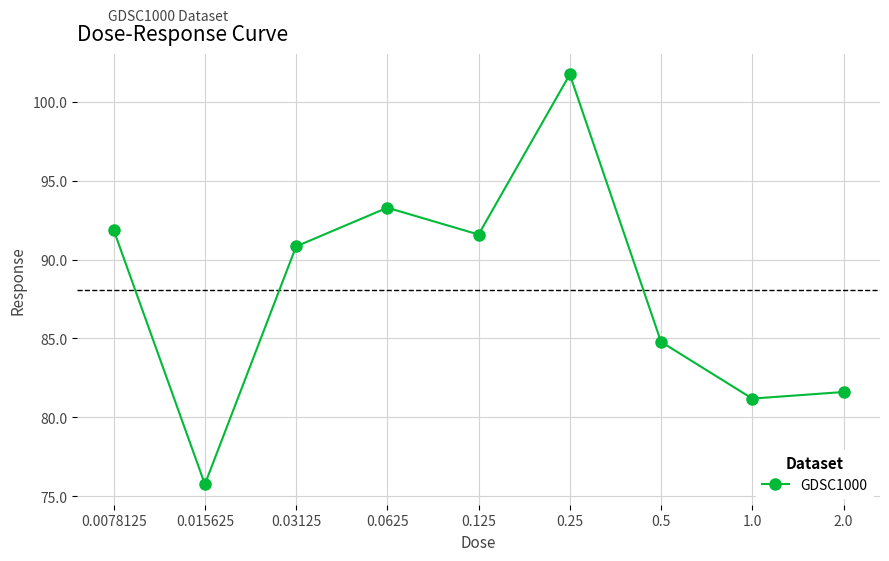

What is the difference between the maximum and minimum values?

26.0